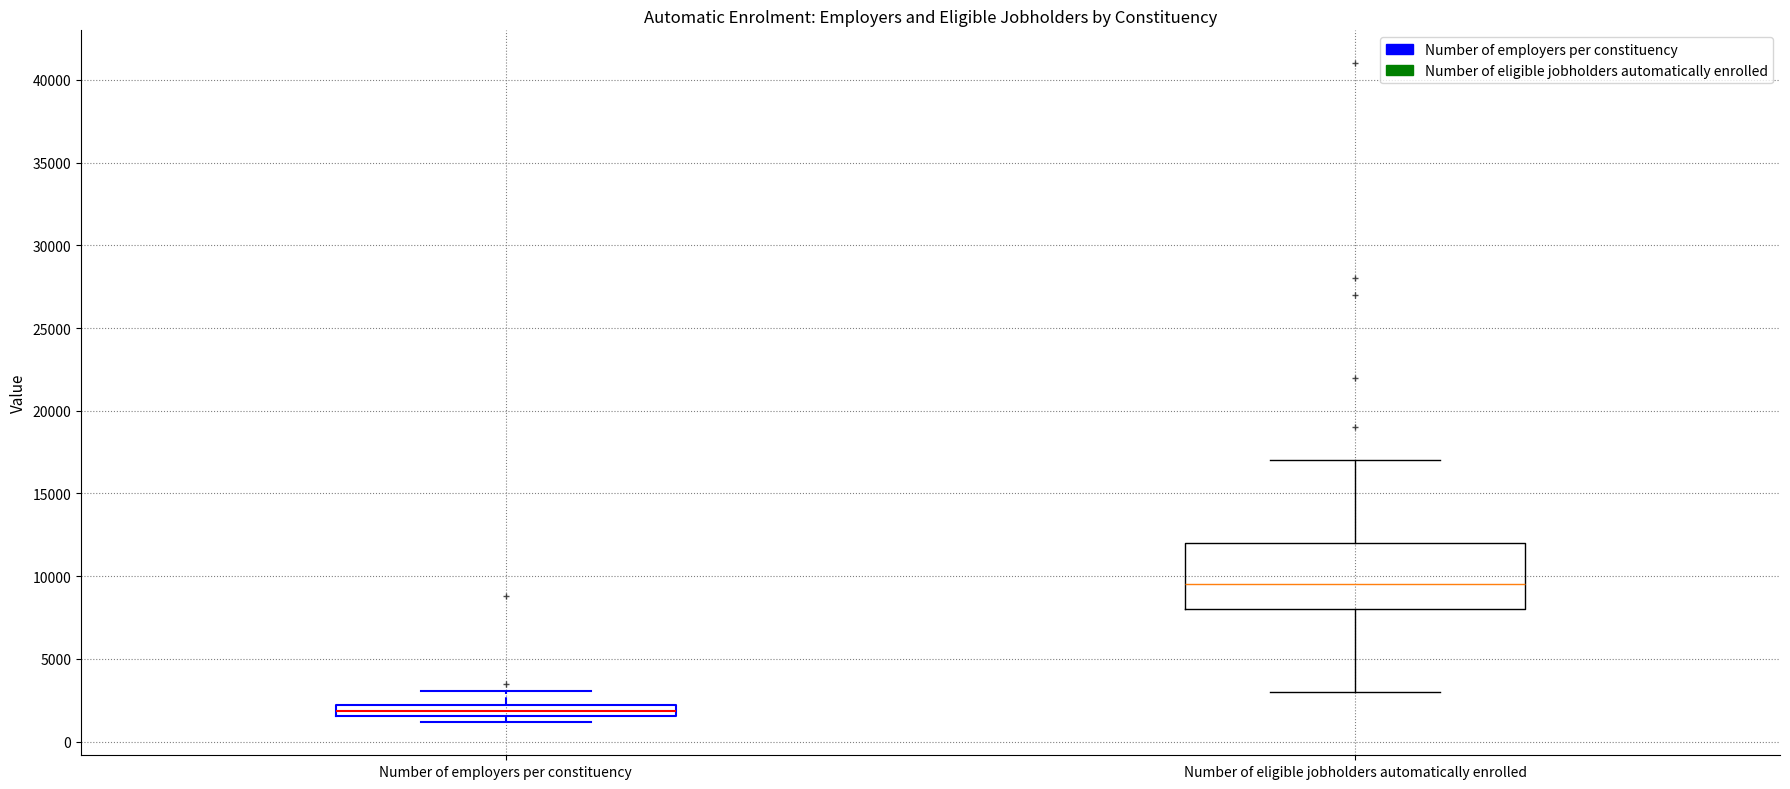

Which box has the highest median line?

Number of eligible jobholders automatically enrolled